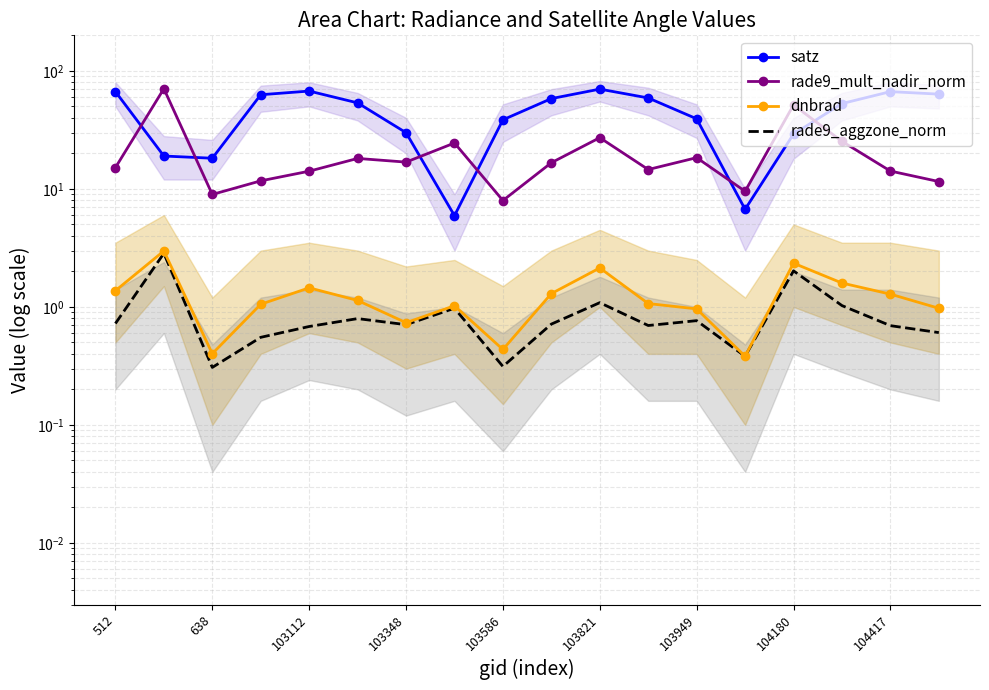

What position from the right is 104180?

4